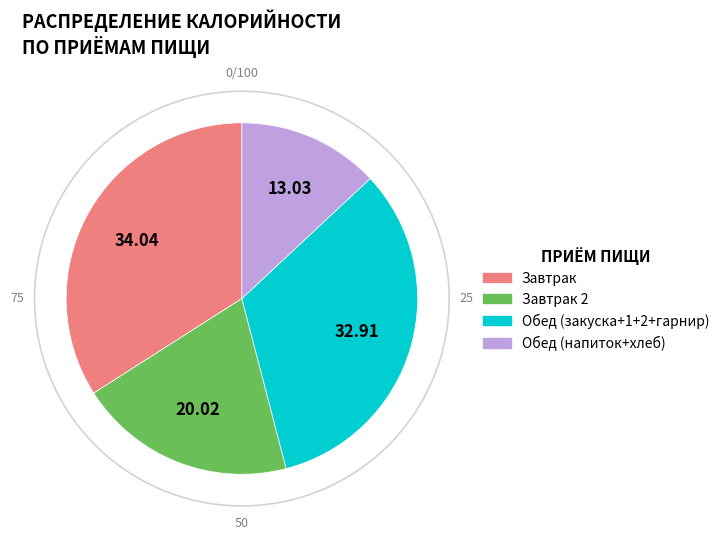

Is there any slice that represents more than half of the pie?

No